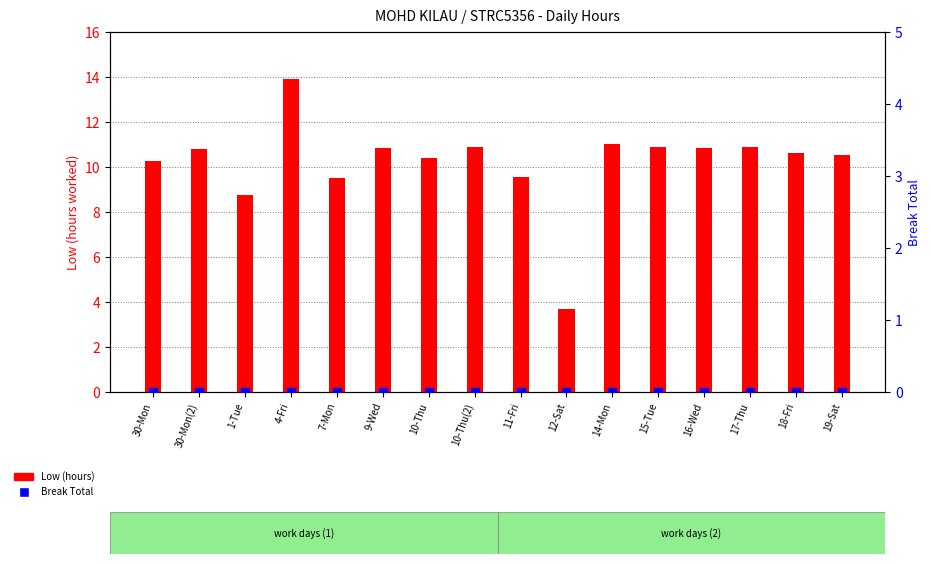

At which category is the sum across all series the highest?

4-Fri